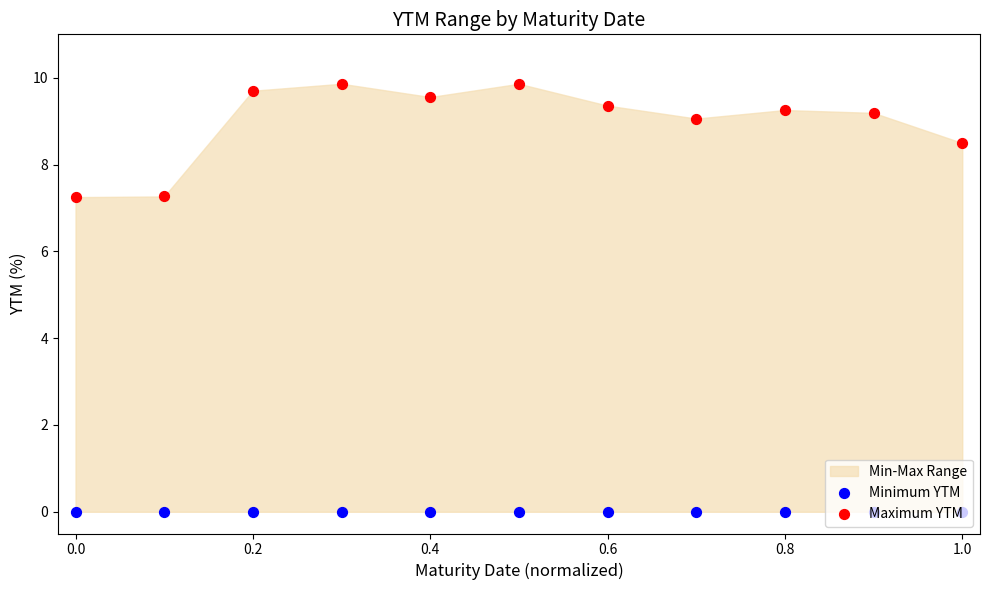

Which series has the largest total across all categories?

Maximum YTM